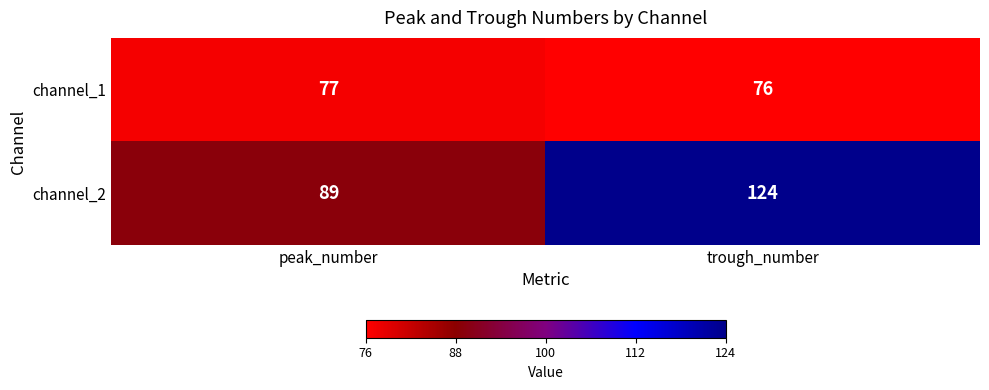

What is the spread (max minus min) of values at peak_number?

12